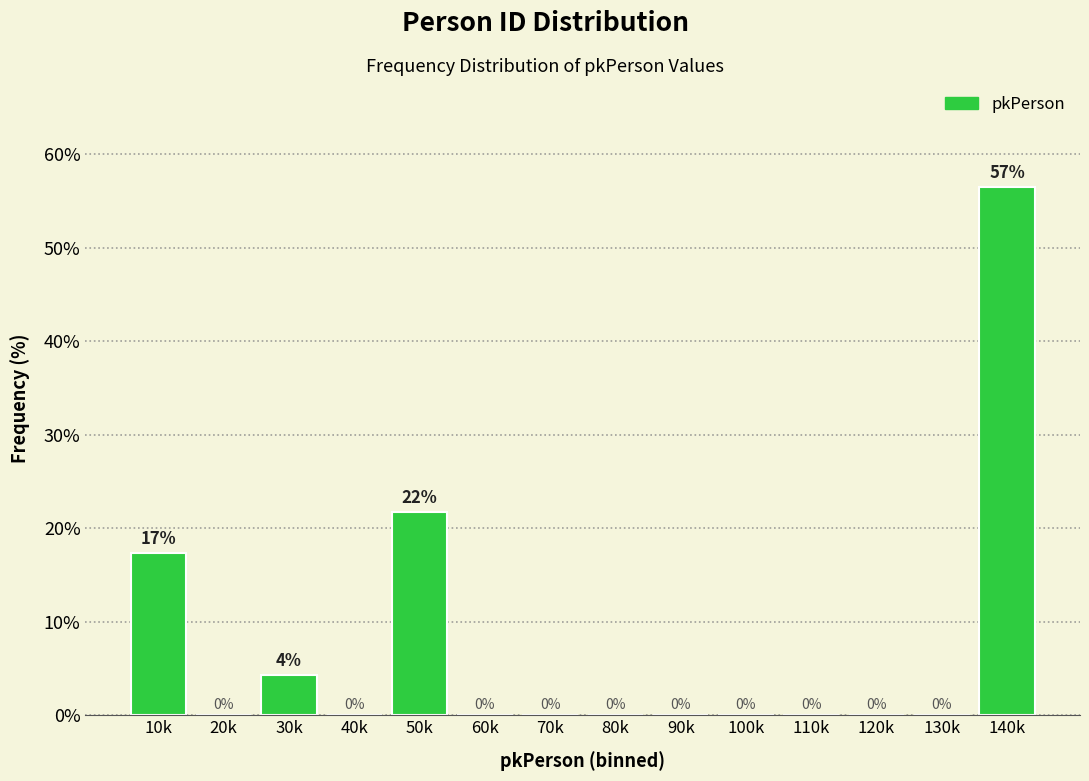

The chart shows a value of -23.7 at 120k. True or false?

False